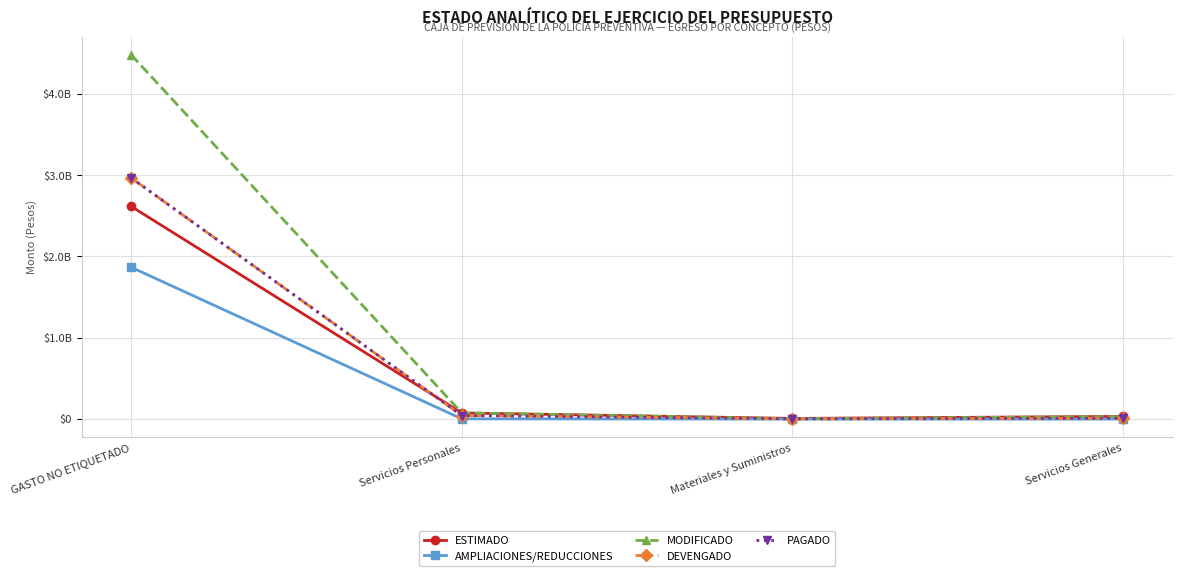

What is the difference between the PAGADO values at Materiales y Suministros and Servicios Personales?

40650717.9